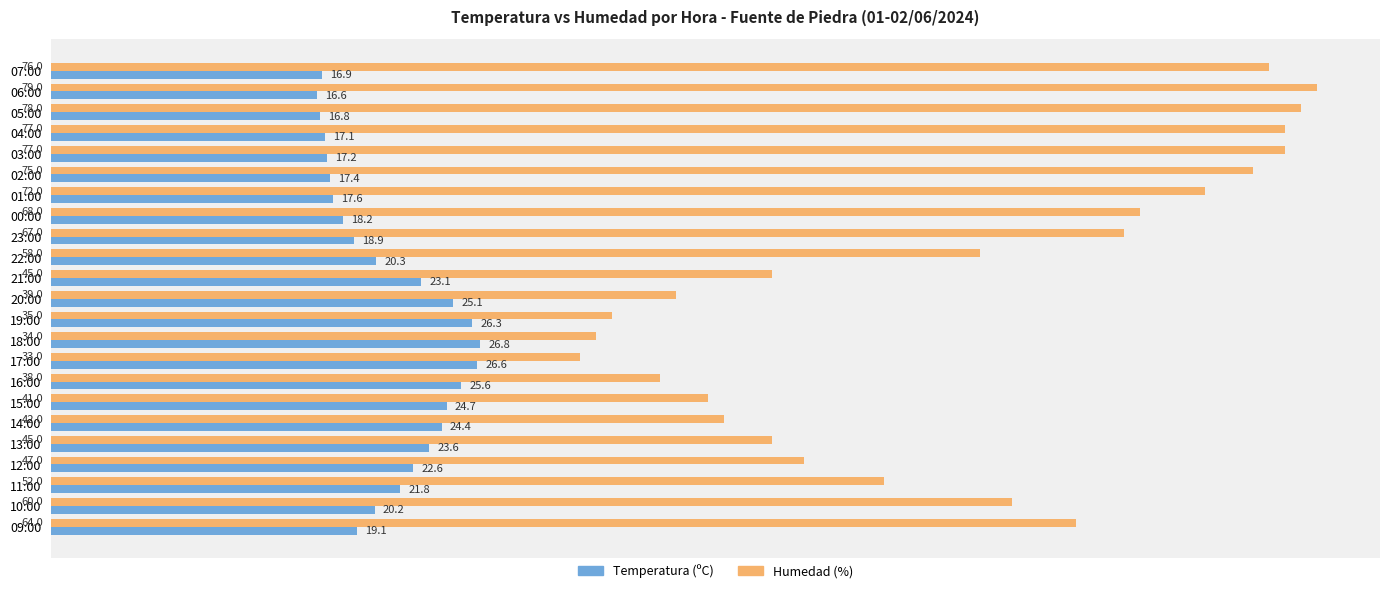

Where is Humedad (%) nearest to the value 56?

22:00